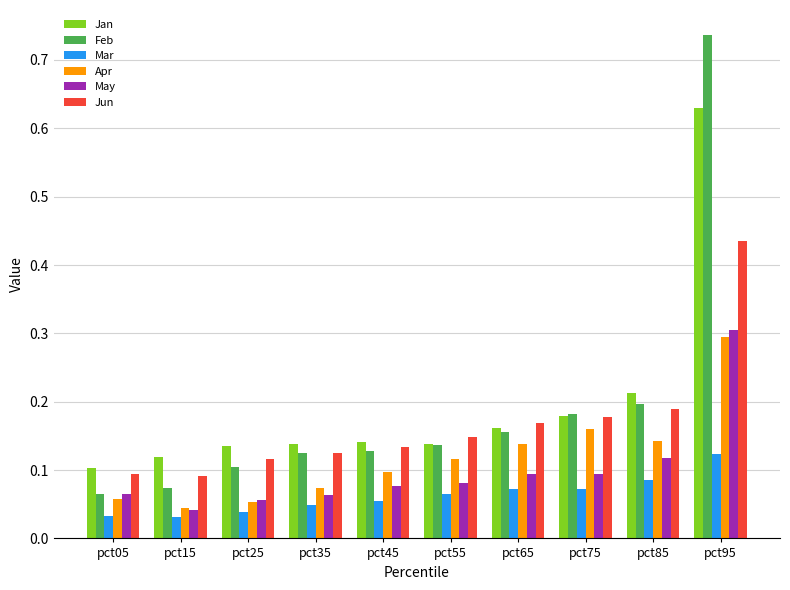

What is the sum of all May values?

1.0